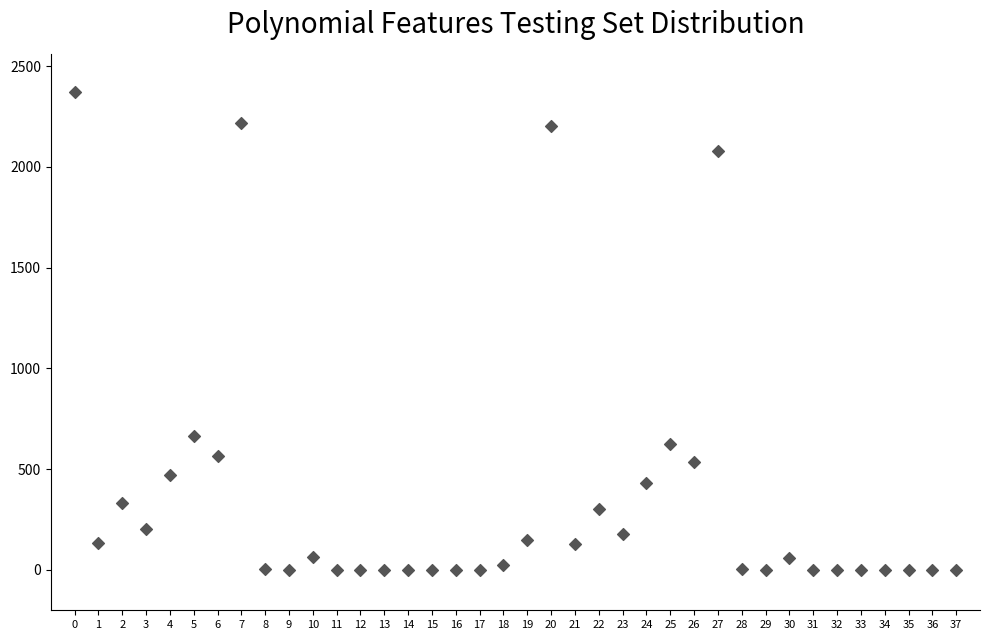

What is the range of Y values (max minus min)?

2371